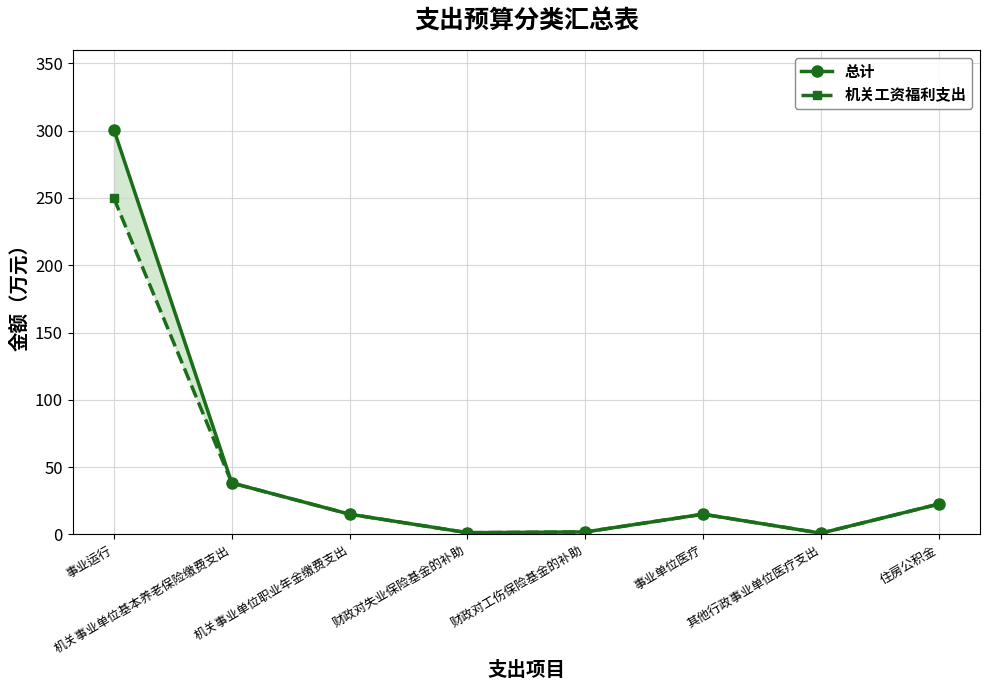

What is the difference between the 机关工资福利支出 values at 机关事业单位职业年金缴费支出 and 其他行政事业单位医疗支出?

14.1